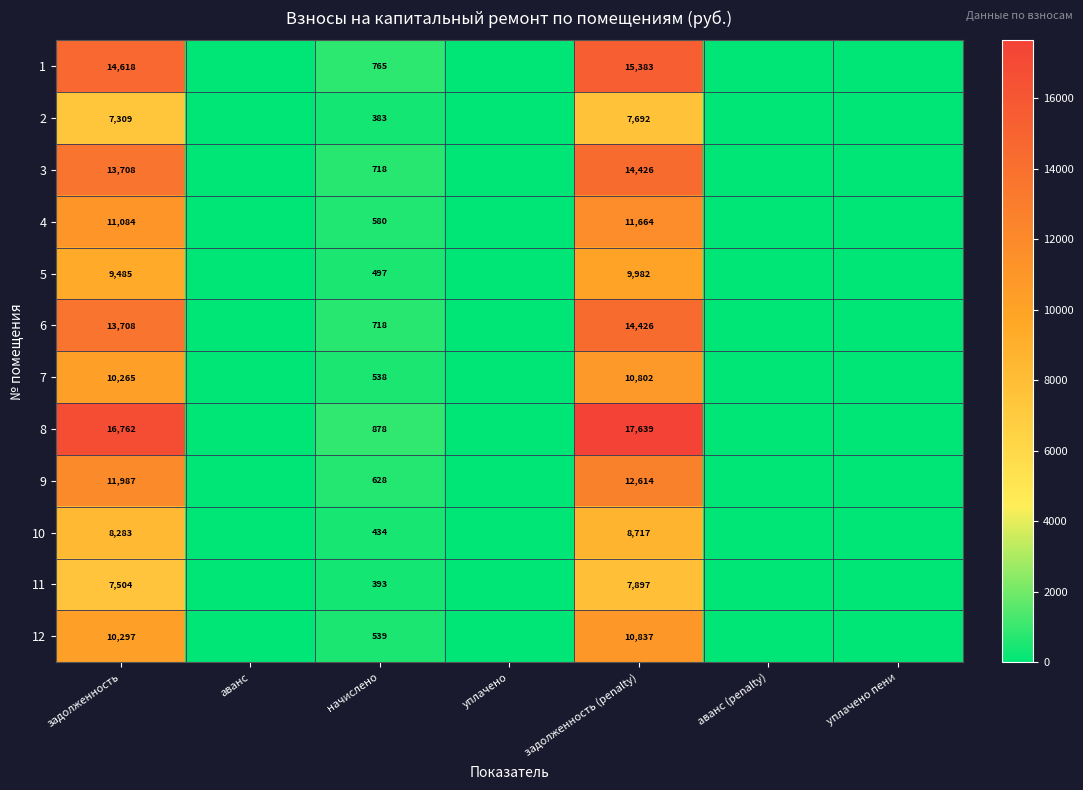

The value of 12 at задолженность (penalty) is 10837. True or false?

True